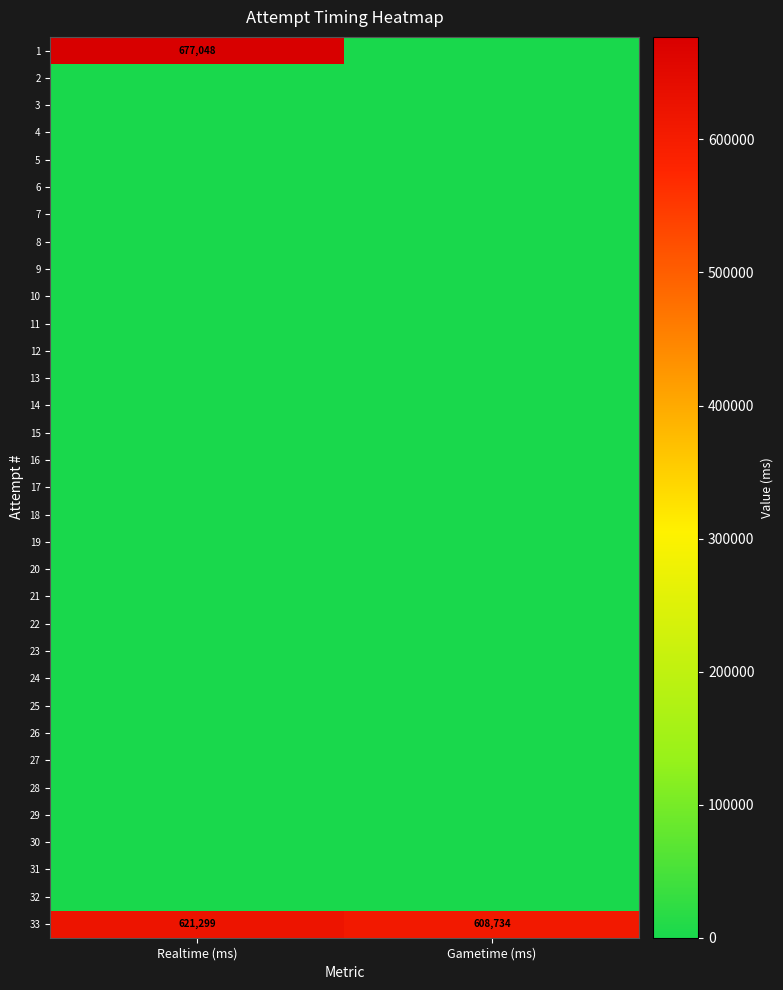

At how many categories does at least one series exceed 483102?

2